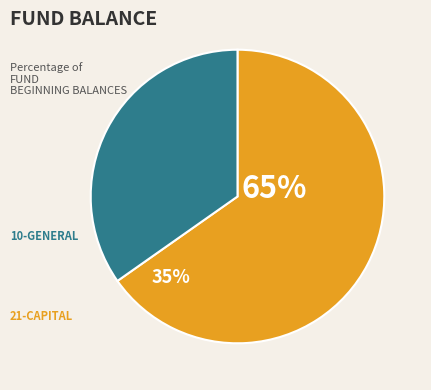

Do 10-GENERAL and 24-PENSION together represent more than half of the pie?

No